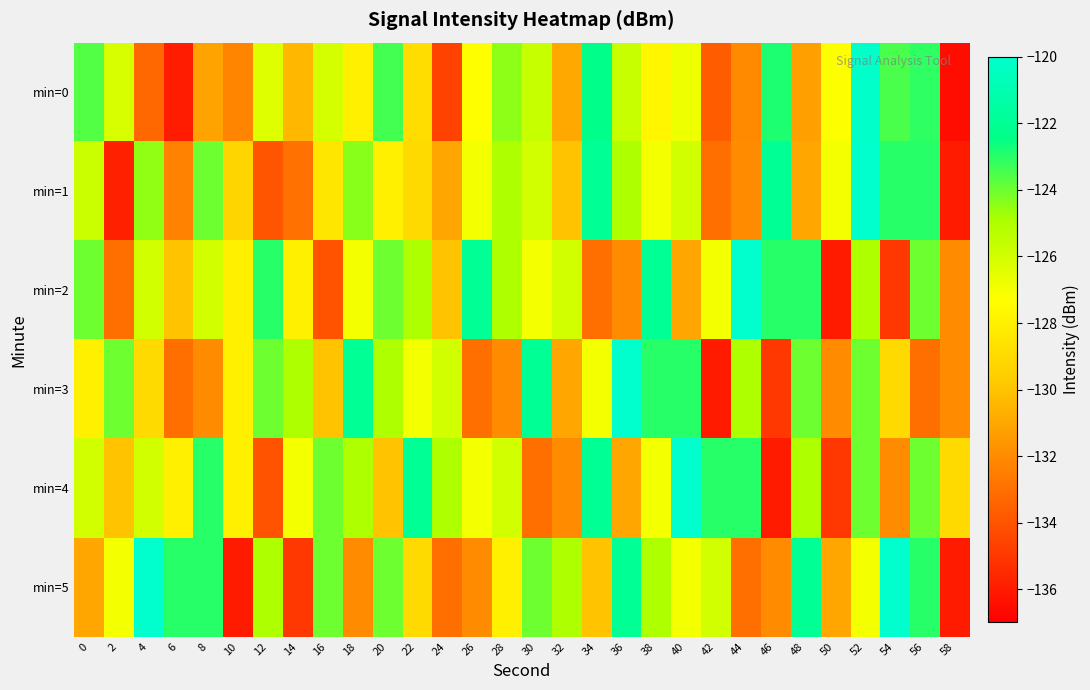

Reading right to left, list all the values displayed in this chart.

min=0: 58=-136.5	56=-123.1	54=-123.5	52=-120.1	50=-127.2	48=-131.3	46=-122.8	44=-132.0	42=-133.7	40=-126.8	38=-127.7	36=-125.7	34=-122.3	32=-131.0	30=-125.6	28=-124.5	26=-127.3	24=-134.6	22=-128.9	20=-123.4	18=-128.0	16=-126.0	14=-130.4	12=-126.4	10=-132.2	8=-131.1	6=-135.9	4=-133.3	2=-126.2	0=-123.6
min=1: 58=-136.0	56=-123.0	54=-123.0	52=-120.0	50=-127.0	48=-131.0	46=-122.0	44=-132.0	42=-133.0	40=-126.0	38=-127.0	36=-125.0	34=-122.0	32=-130.0	30=-126.0	28=-125.0	26=-127.0	24=-131.0	22=-129.0	20=-128.0	18=-124.4	16=-128.4	14=-132.9	12=-133.9	10=-129.3	8=-124.0	6=-132.3	4=-124.5	2=-135.8	0=-125.8
min=2: 58=-132.0	56=-124.0	54=-135.0	52=-125.0	50=-136.0	48=-123.0	46=-123.0	44=-120.0	42=-127.0	40=-131.0	38=-122.0	36=-132.0	34=-133.0	32=-126.0	30=-127.0	28=-125.0	26=-122.0	24=-130.0	22=-125.0	20=-124.0	18=-127.0	16=-134.0	14=-128.0	12=-123.0	10=-128.0	8=-126.0	6=-130.0	4=-126.0	2=-133.0	0=-124.0
min=3: 58=-132.0	56=-133.0	54=-129.0	52=-124.0	50=-132.0	48=-124.0	46=-135.0	44=-125.0	42=-136.0	40=-123.0	38=-123.0	36=-120.0	34=-127.0	32=-131.0	30=-122.0	28=-132.0	26=-133.0	24=-126.0	22=-127.0	20=-125.0	18=-122.0	16=-130.0	14=-125.0	12=-124.0	10=-128.0	8=-132.0	6=-133.0	4=-129.0	2=-124.0	0=-128.0
min=4: 58=-129.0	56=-124.0	54=-132.0	52=-124.0	50=-135.0	48=-125.0	46=-136.0	44=-123.0	42=-123.0	40=-120.0	38=-127.0	36=-131.0	34=-122.0	32=-132.0	30=-133.0	28=-126.0	26=-127.0	24=-125.0	22=-122.0	20=-130.0	18=-125.0	16=-124.0	14=-127.0	12=-134.0	10=-128.0	8=-123.0	6=-128.0	4=-126.0	2=-130.0	0=-126.0
min=5: 58=-136.0	56=-123.0	54=-120.0	52=-127.0	50=-131.0	48=-122.0	46=-132.0	44=-133.0	42=-126.0	40=-127.0	38=-125.0	36=-122.0	34=-130.0	32=-125.0	30=-124.0	28=-128.0	26=-132.0	24=-133.0	22=-129.0	20=-124.0	18=-132.0	16=-124.0	14=-135.0	12=-125.0	10=-136.0	8=-123.0	6=-123.0	4=-120.0	2=-127.0	0=-131.0